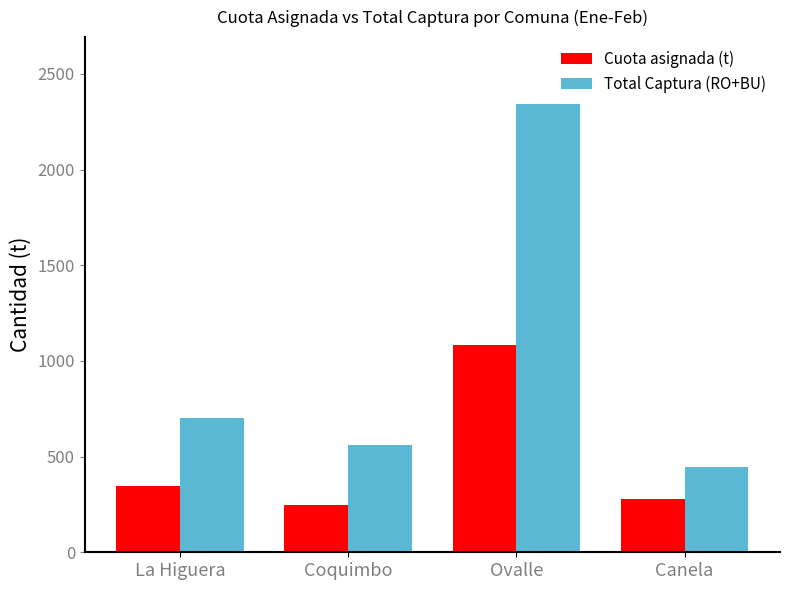

True or false: Cuota asignada (t) has a value of 276.0 at Canela.

True